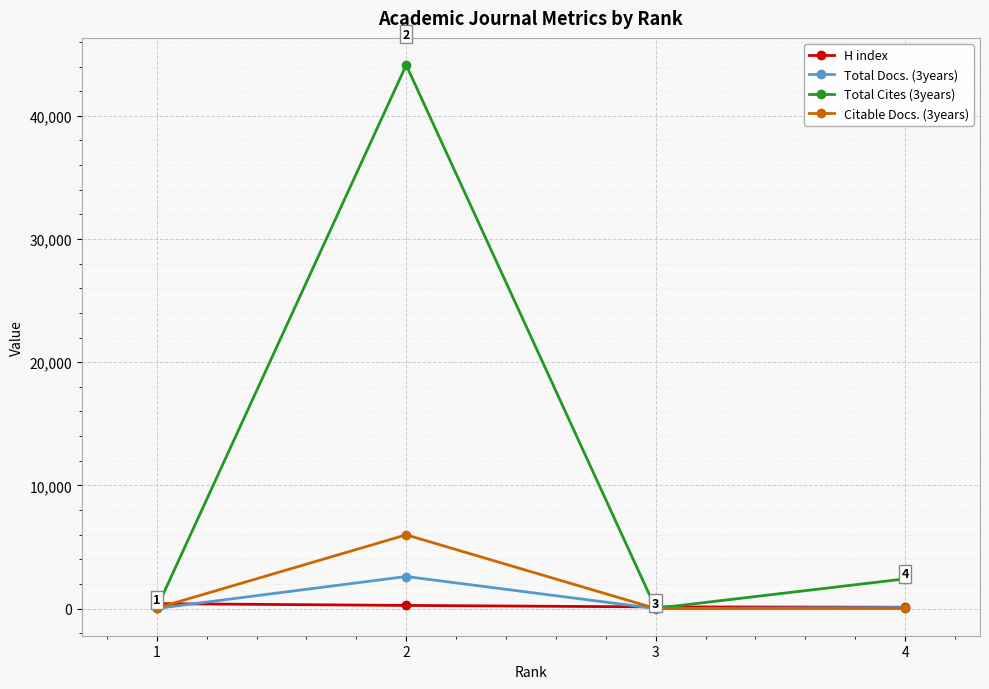

Read the H index value at 1, to the nearest 5.

405